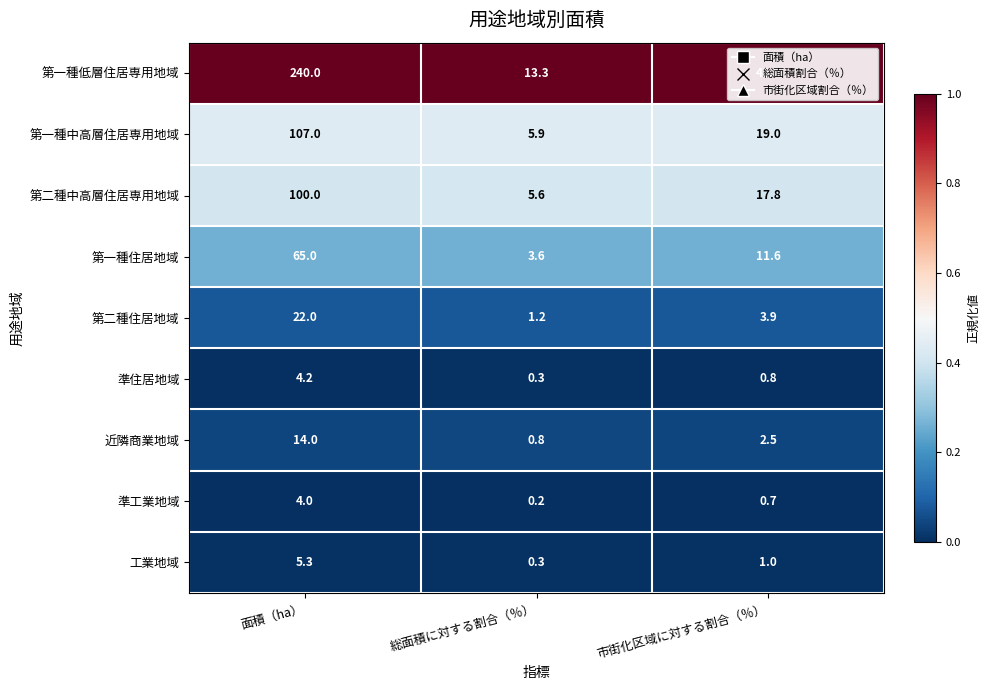

What is the sum of the 第一種住居地域 values at 総面積に対する割合（％） and 市街化区域に対する割合（％）?

15.2